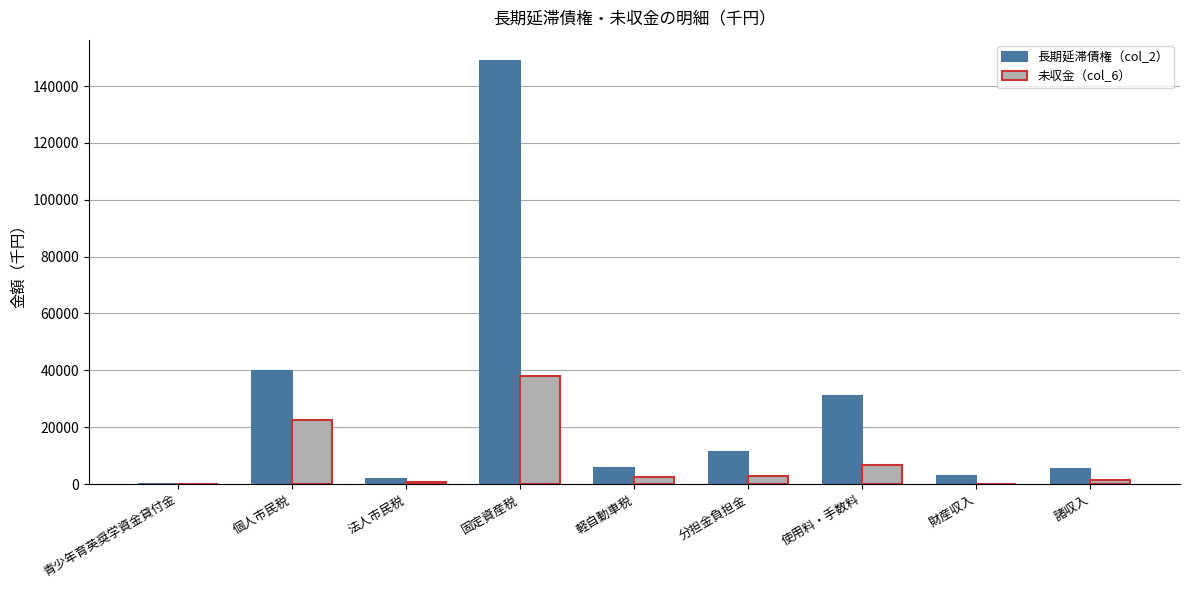

Which label corresponds to the largest value in the chart?

固定資産税